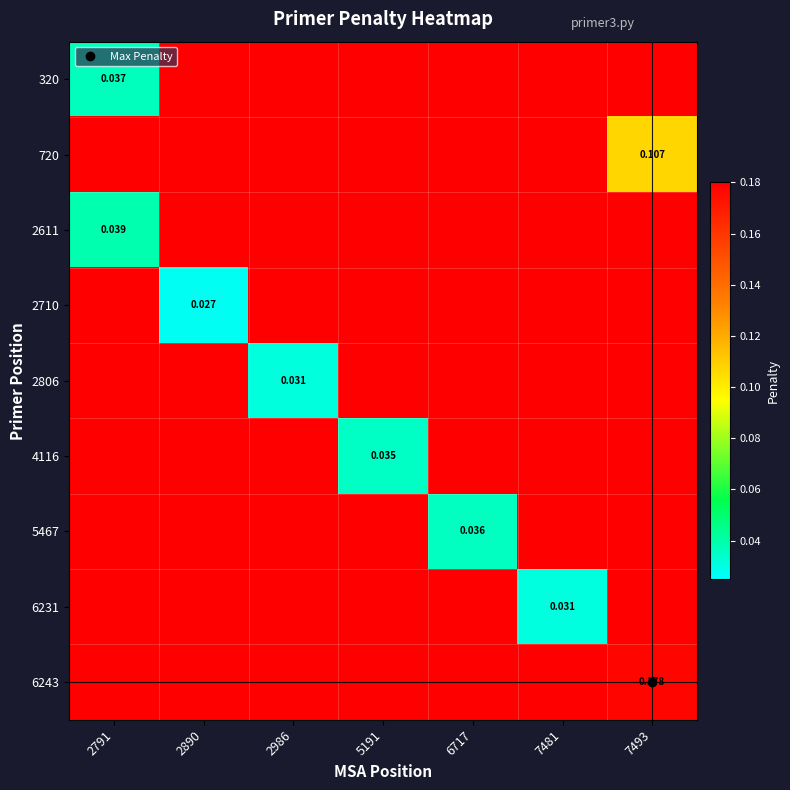

Which series has the largest total across all categories?

6243